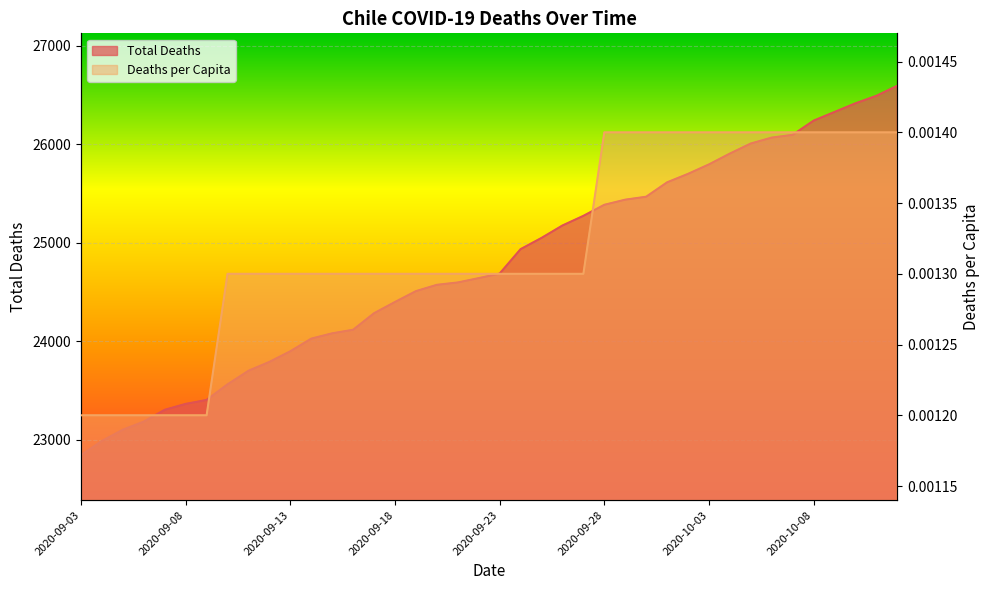

True or false: Deaths per Capita and Total Deaths cross at least once.

False